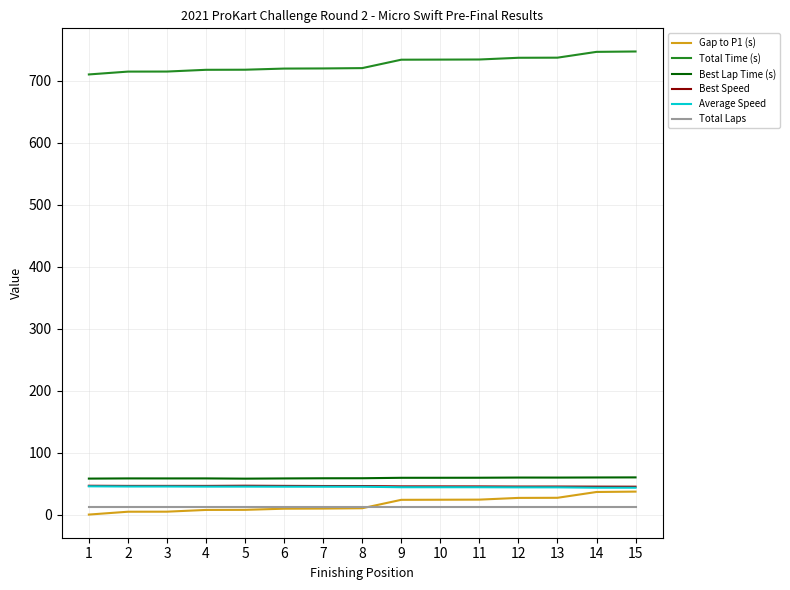

What is the highest value of the Average Speed series?

45.6